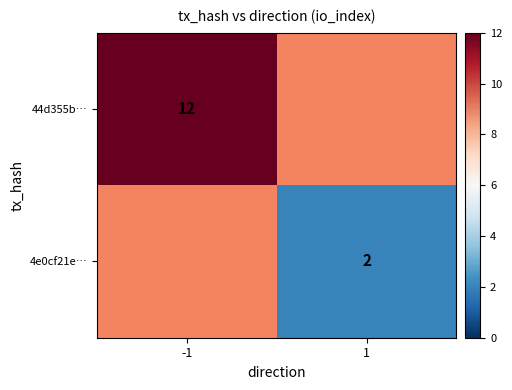

True or false: 44d355b… has a value of 12 at -1.

True